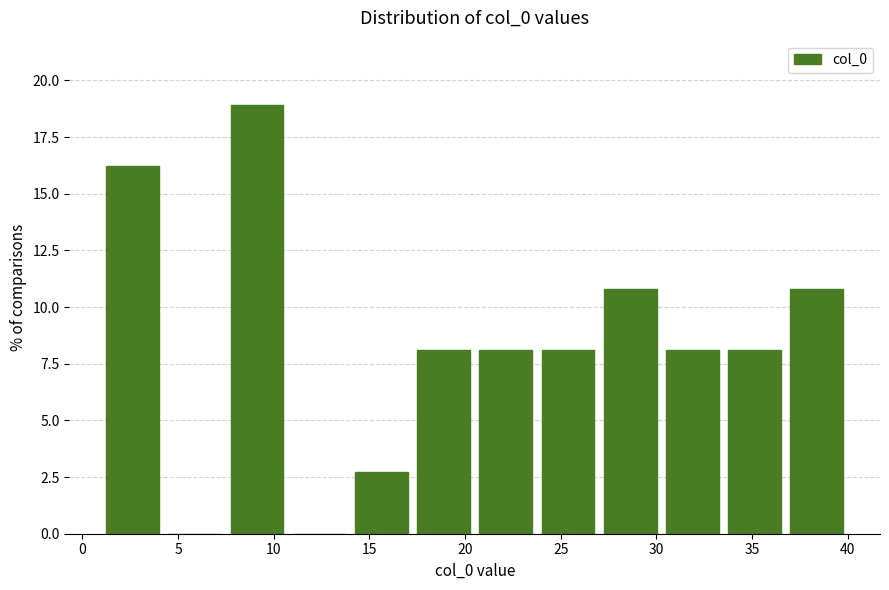

Which range on the x-axis has the tallest bar?

7.50 to 10.75